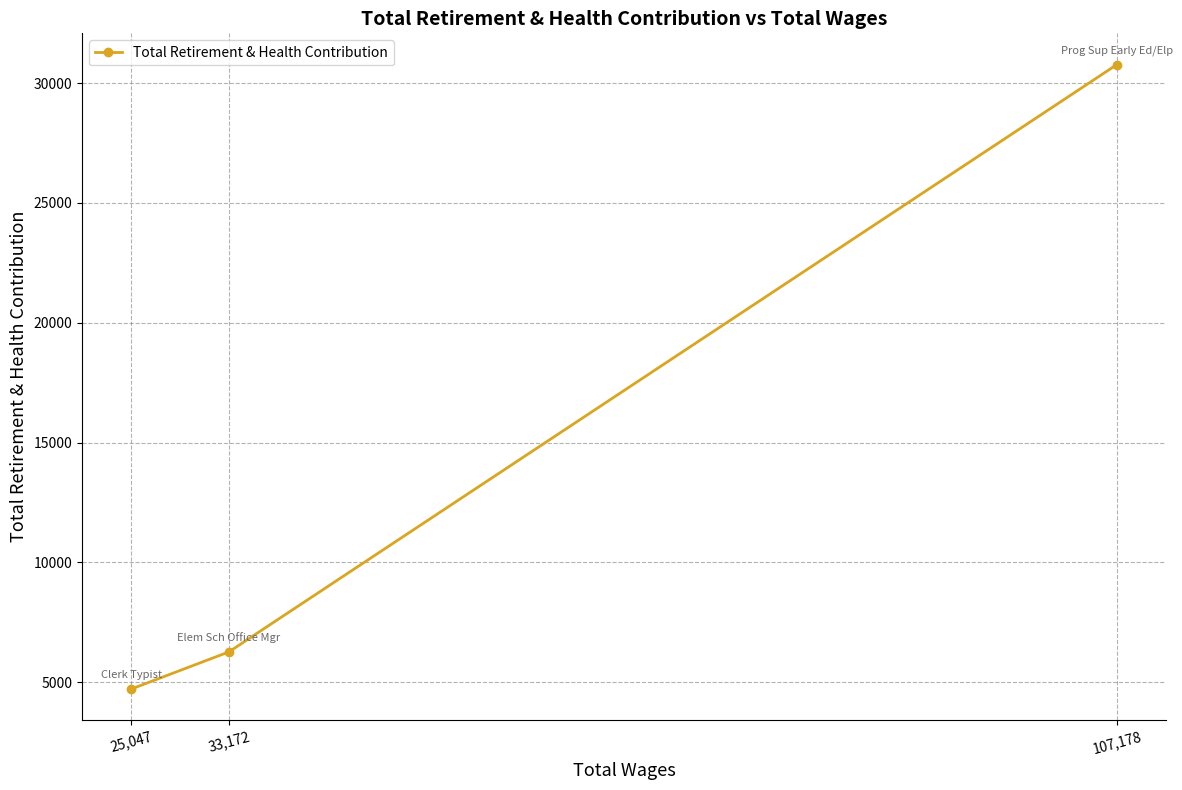

At which label is the value closest to 17743?

33,172